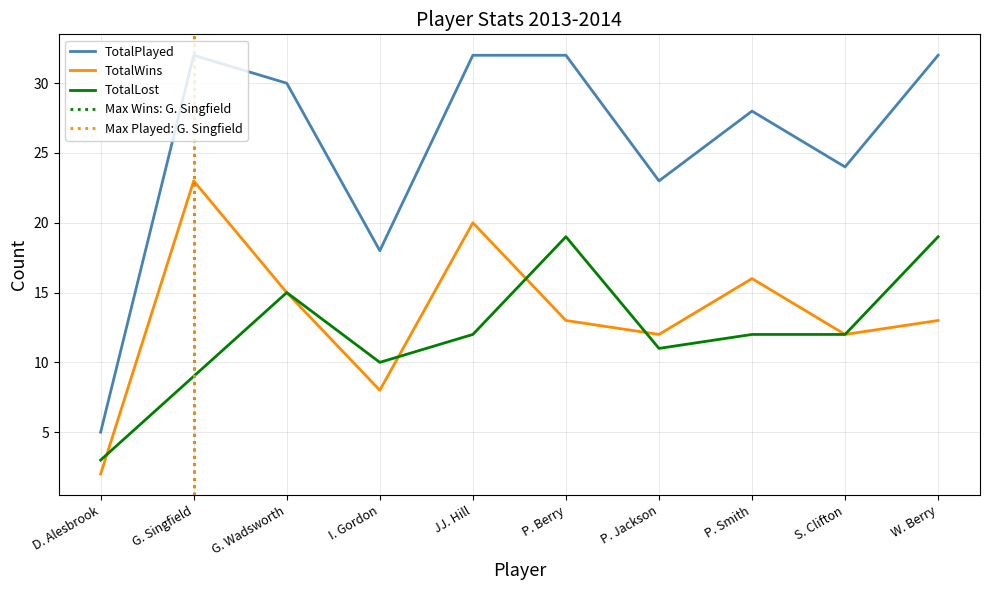

What is the lowest value of the TotalLost series?

3